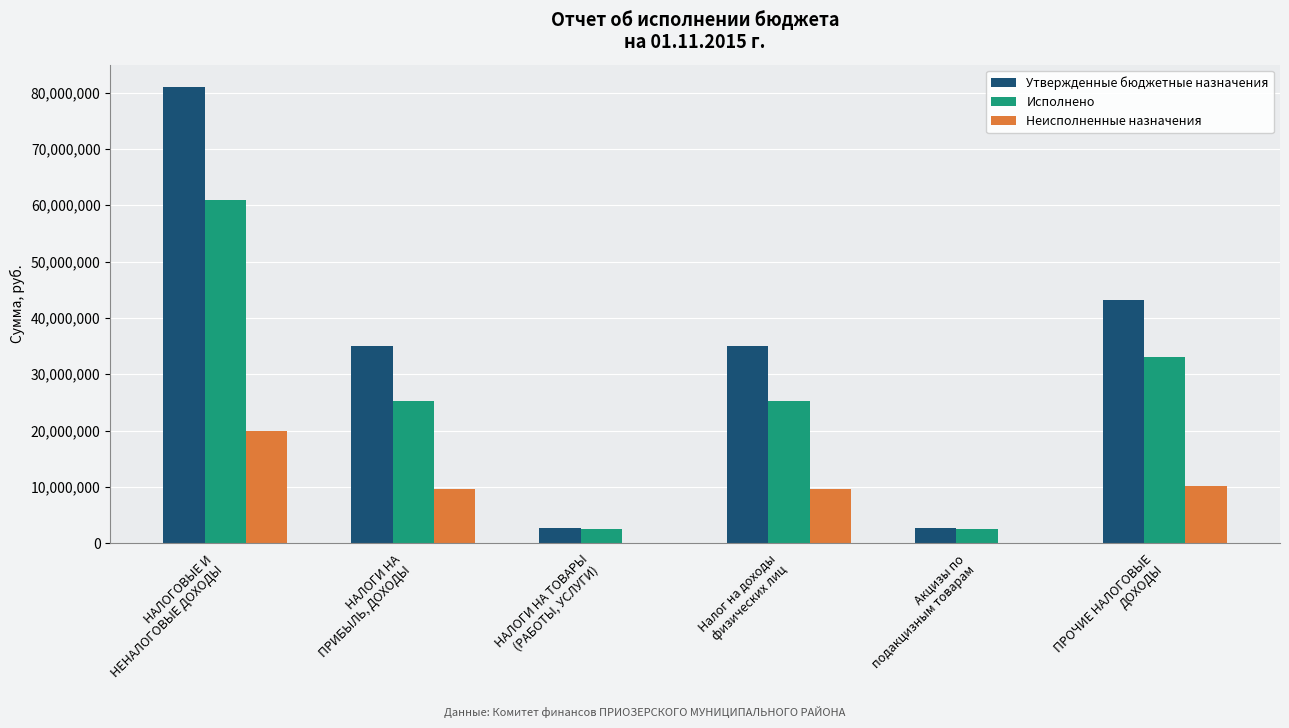

Where does the Неисполненные назначения series first go above 9675797?

НАЛОГОВЫЕ И
НЕНАЛОГОВЫЕ ДОХОДЫ